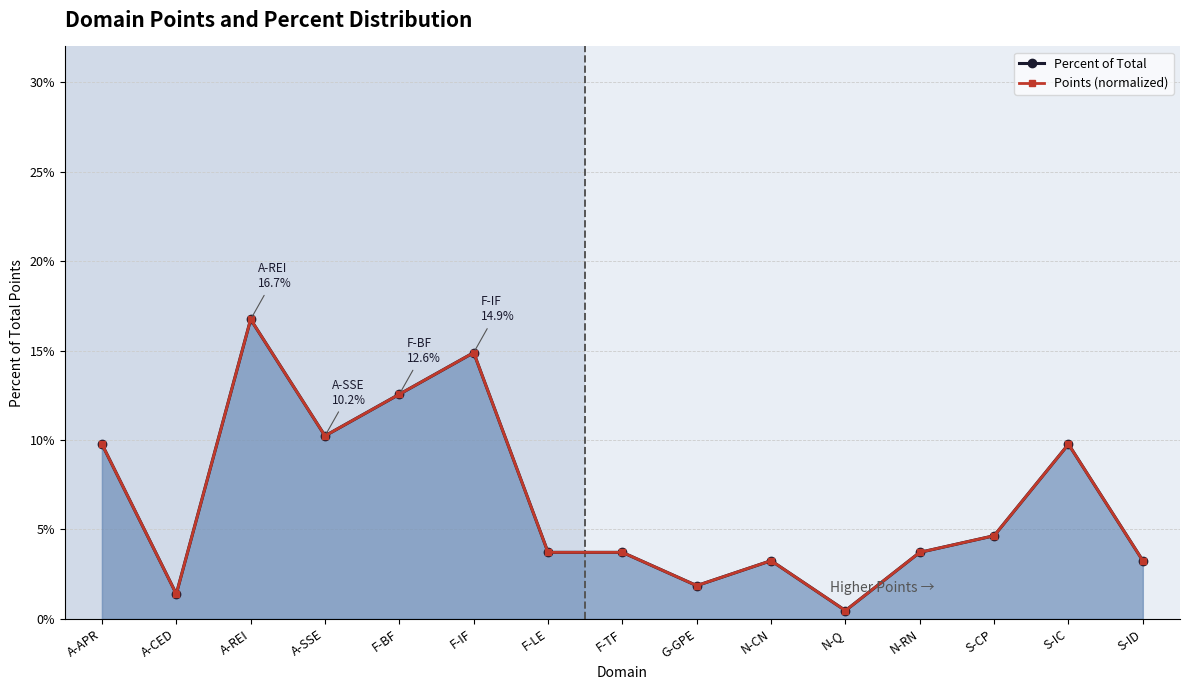

At which category does the chart reach its peak across all series?

A-REI